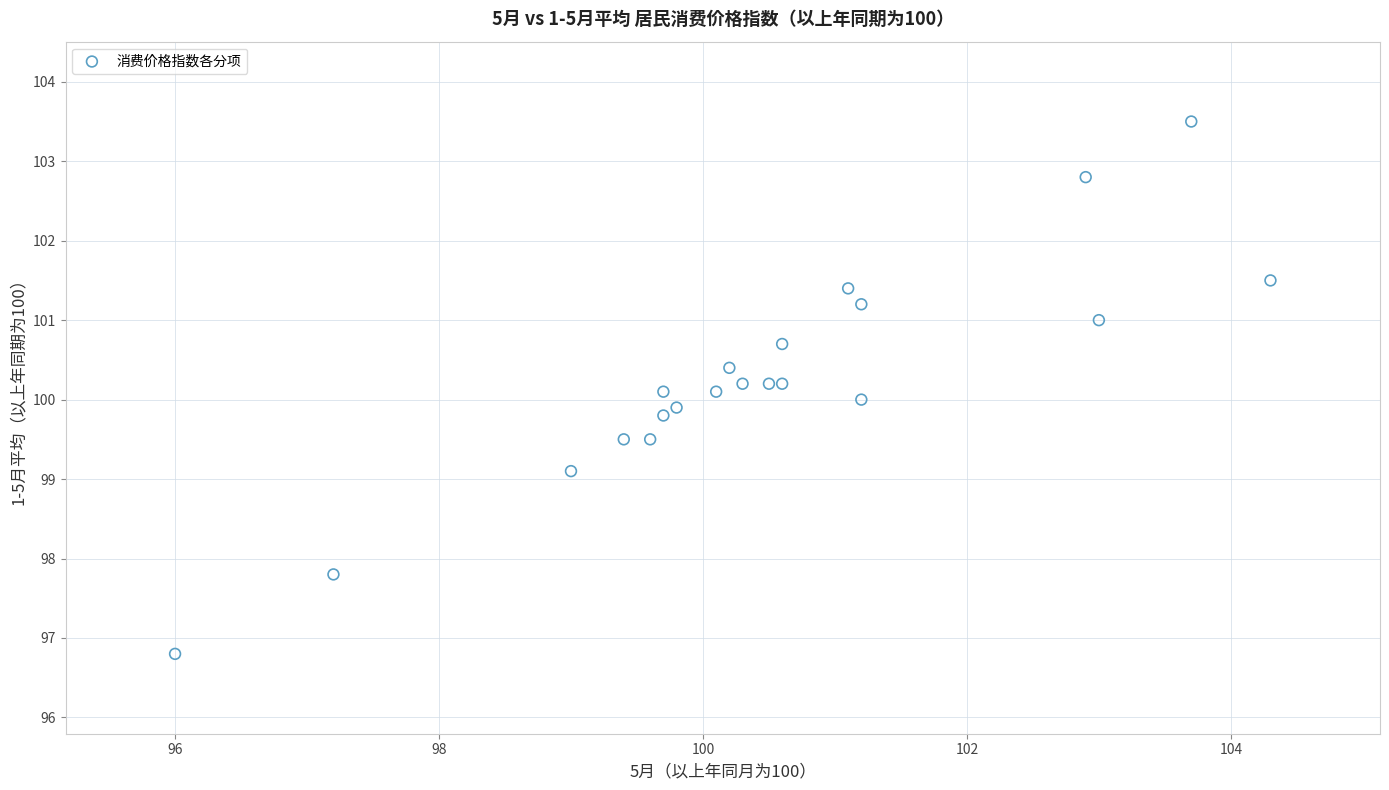

What is the range of Y values (max minus min)?

6.7